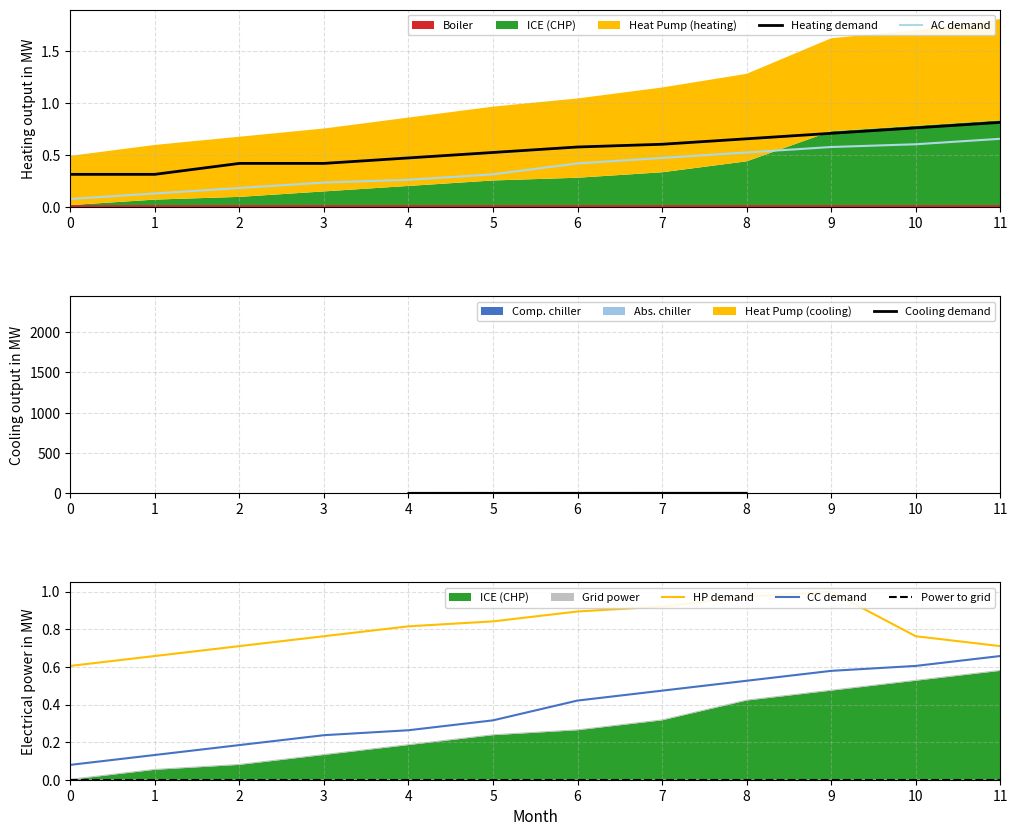

True or false: CC demand has more than 1 interior local peaks.

False